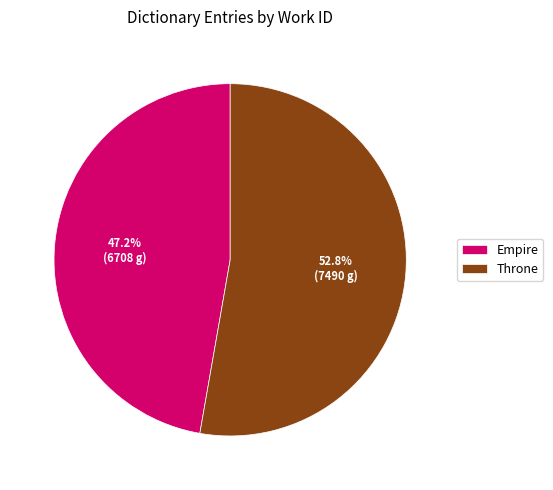

Rank the categories by value from highest to lowest.

Throne, Empire